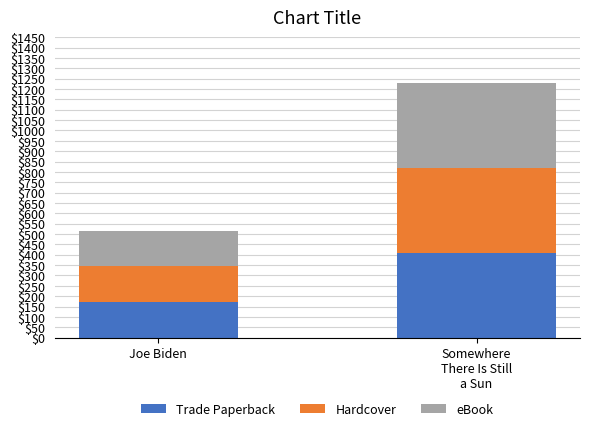

Reading left to right, list the values for the Trade Paperback series.

172.0	408.9